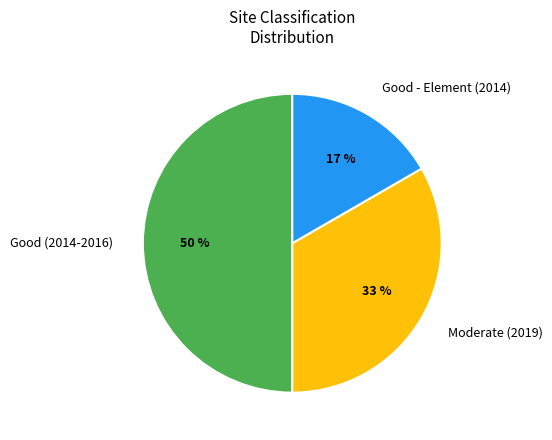

To the nearest percent, what is the average slice percentage?

33%